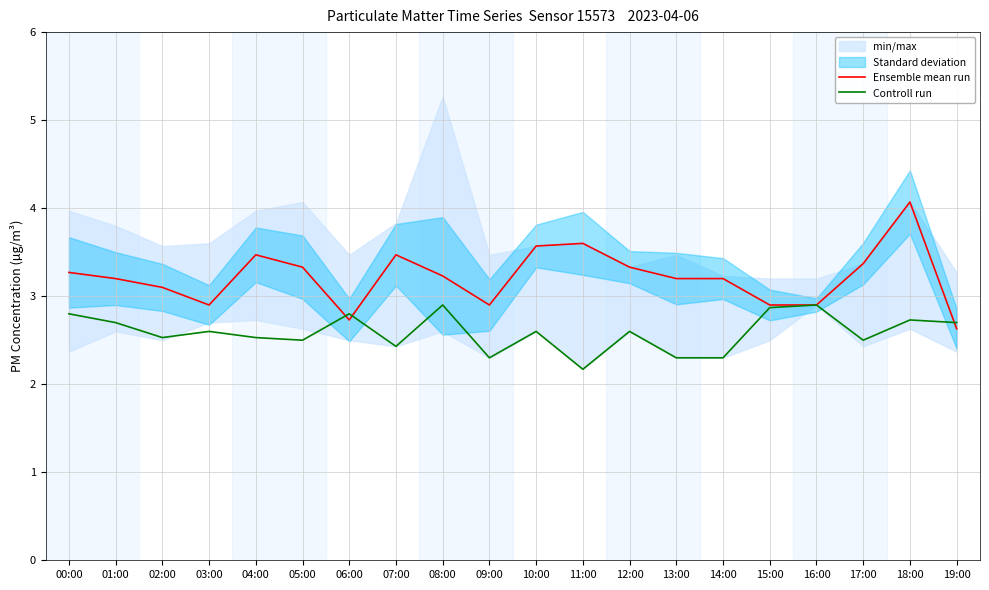

Rank the series by their average value, from lowest to highest.

Controll run, Ensemble mean run